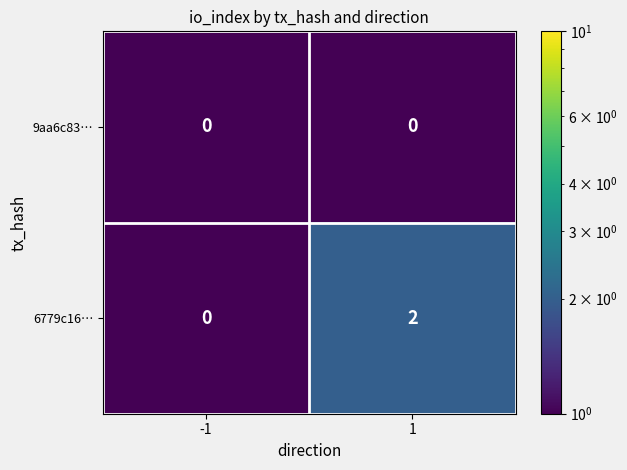

Rank the series by their average value, from highest to lowest.

6779c16…, 9aa6c83…